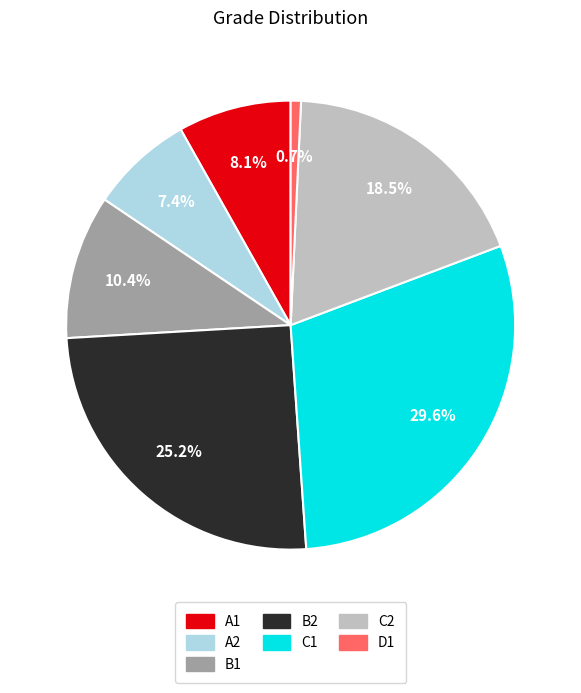

Which category has the biggest portion of the pie?

C1